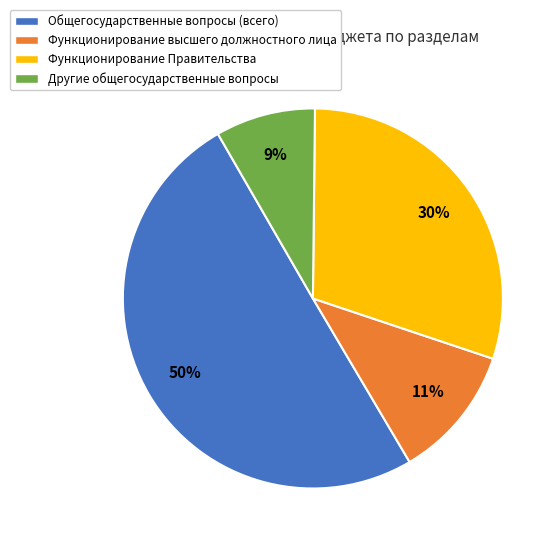

To the nearest percent, what is the average slice percentage?

25%